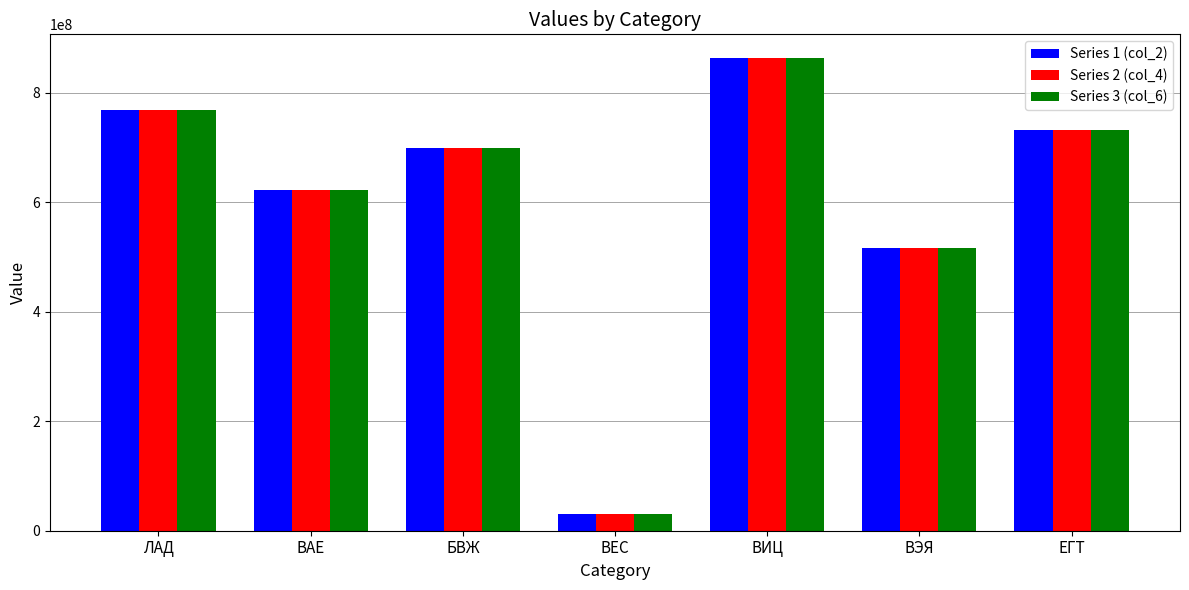

Which category has the lowest value in the Series 1 (col_2) series?

ВЕС